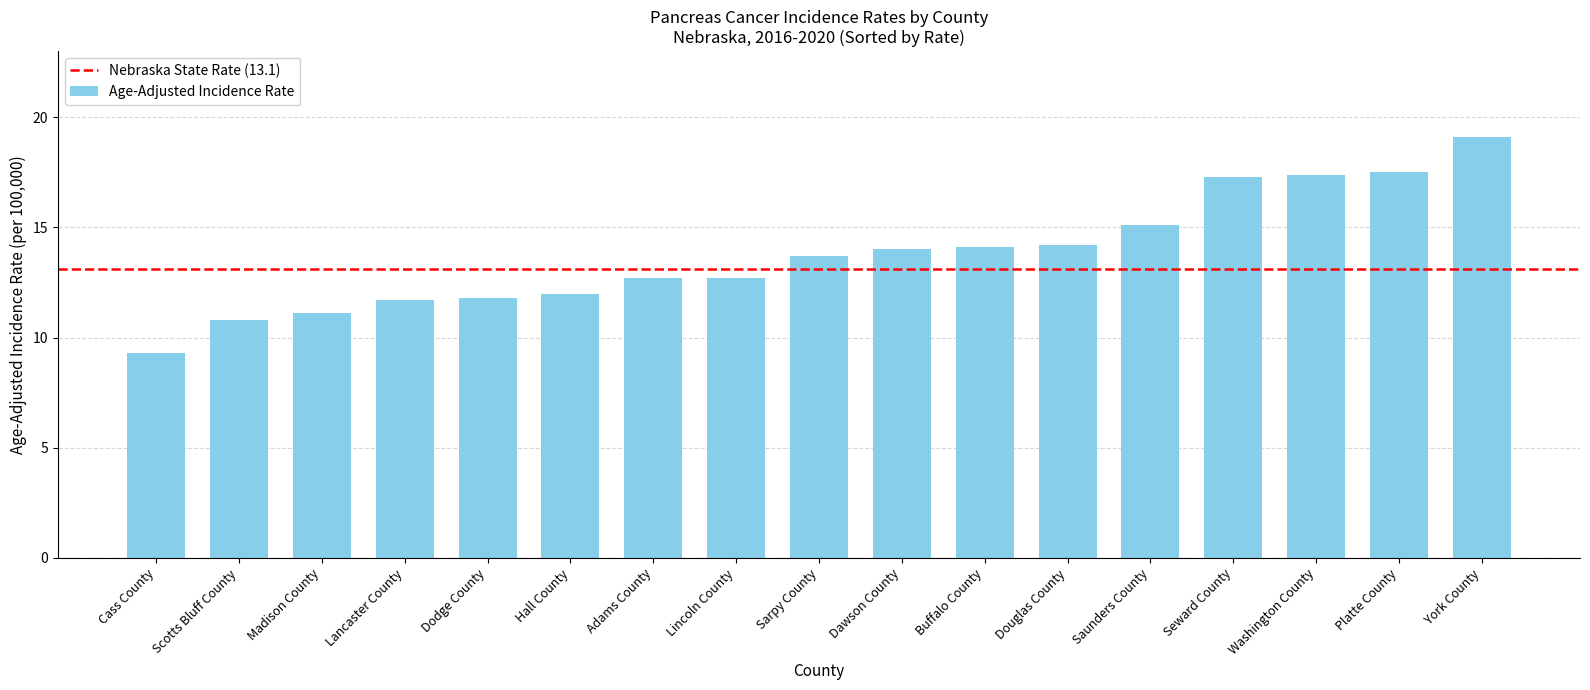

What is the value of the 2nd bar from the left?

10.8